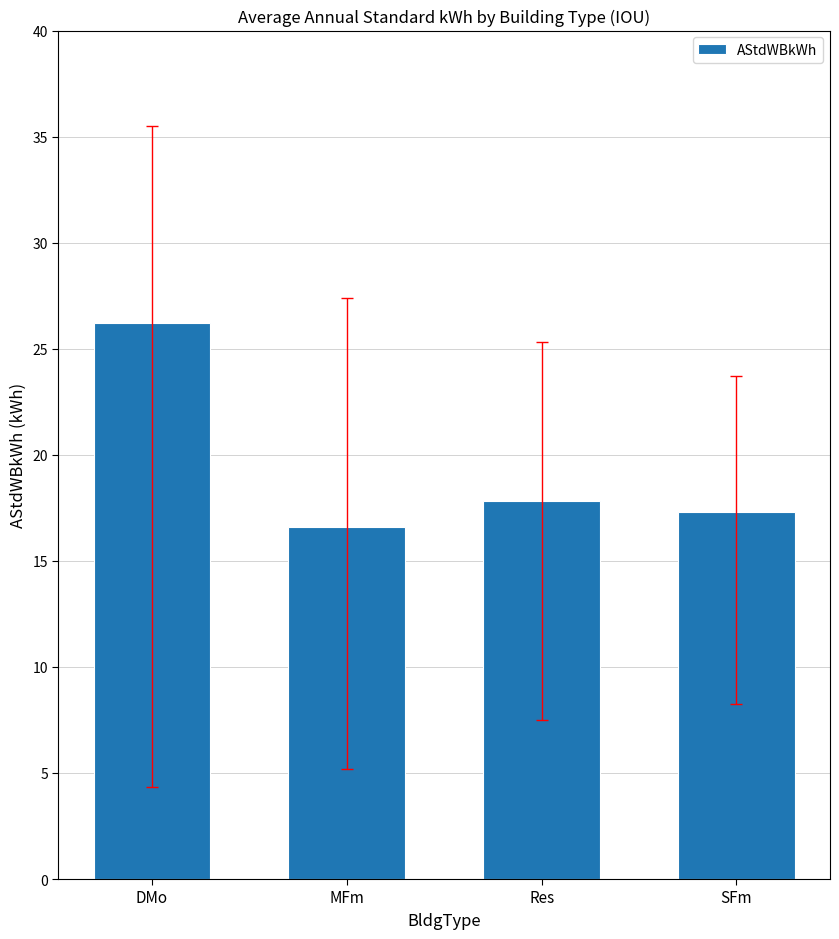

What is the approximate value at DMo?

26.2